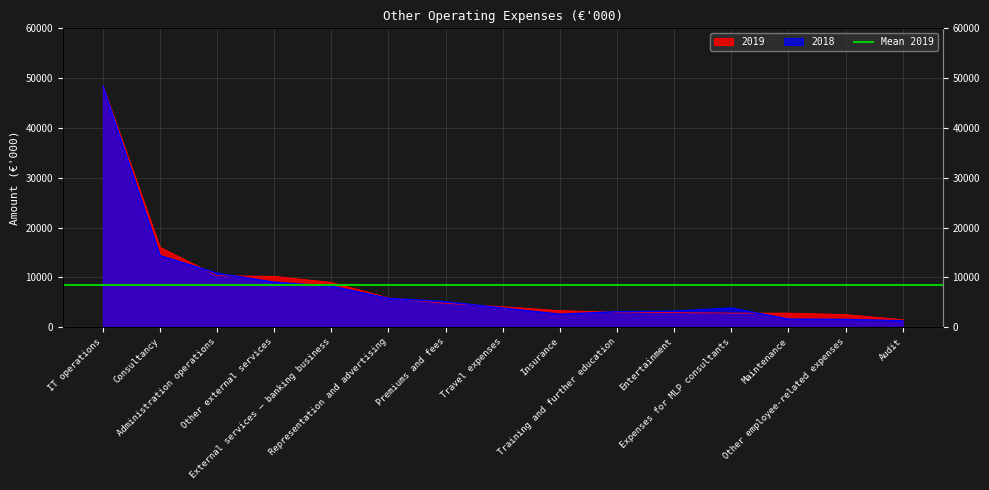

What is the label of the 6th point from the right?

Training and further education